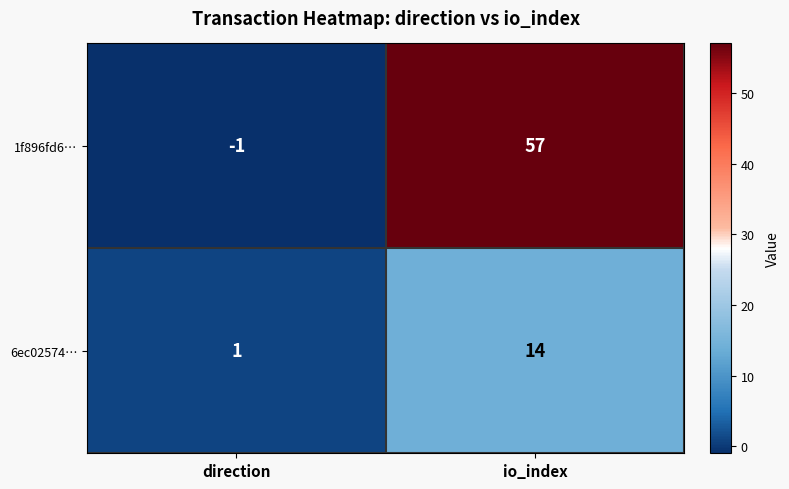

What is the sum of the 1f896fd6… values at io_index and direction?

56